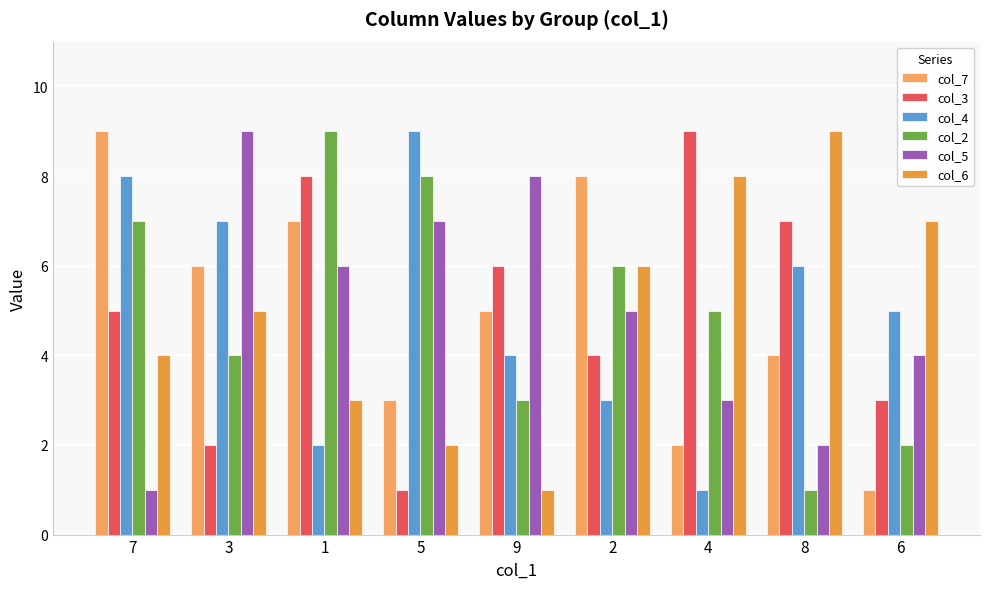

Is the value of col_4 at 4 greater than the value of col_6 at 6?

No